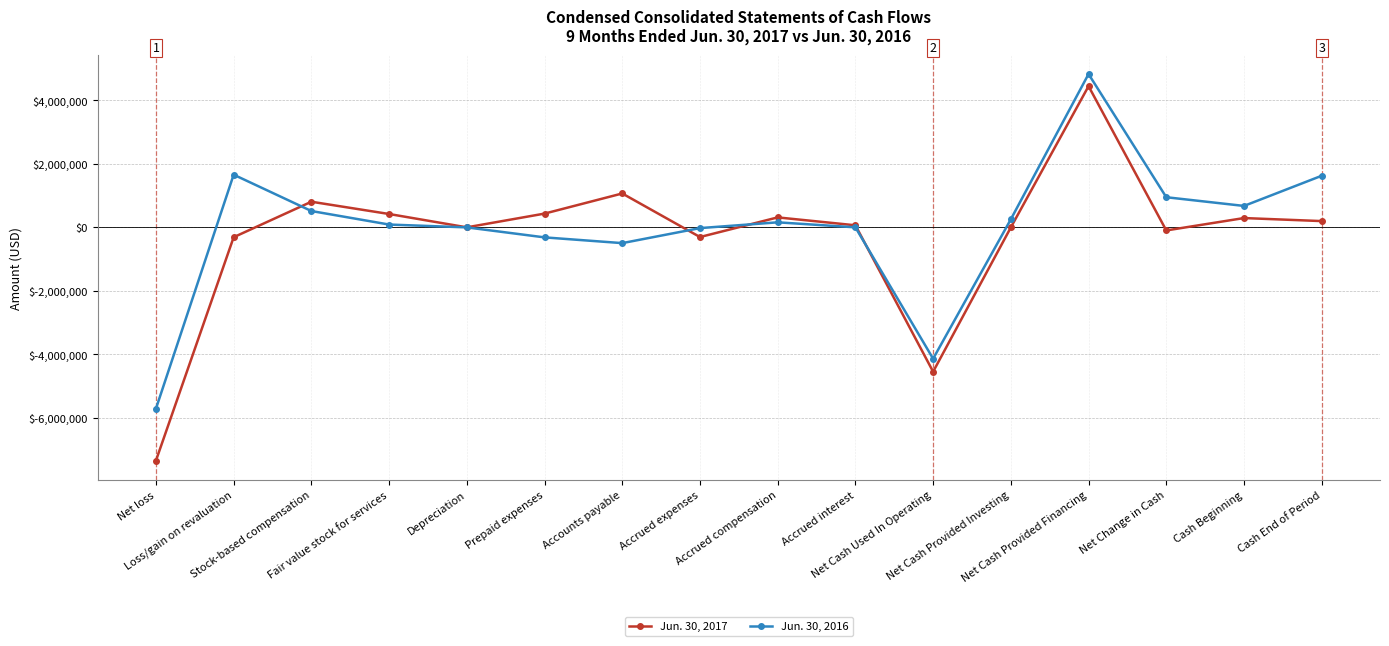

What is the greatest value displayed?

4827688